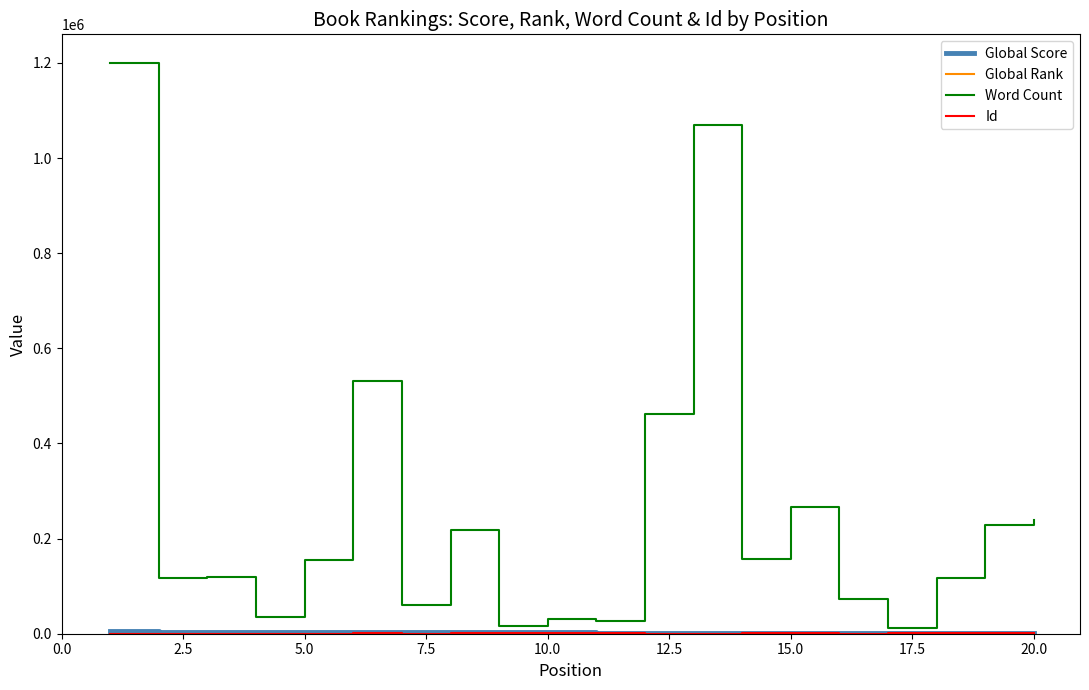

Which series has the largest total across all categories?

Word Count